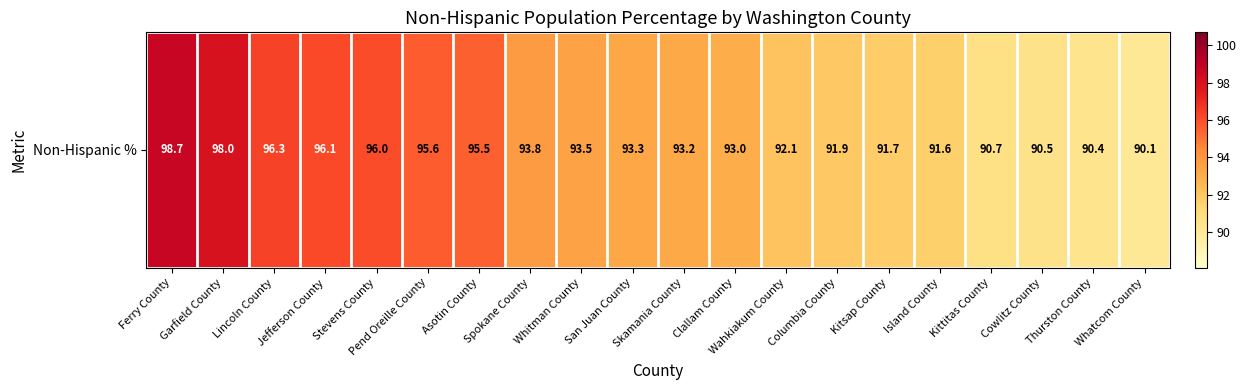

List the labels in order of value, largest first.

Ferry County, Garfield County, Lincoln County, Jefferson County, Stevens County, Pend Oreille County, Asotin County, Spokane County, Whitman County, San Juan County, Skamania County, Clallam County, Wahkiakum County, Columbia County, Kitsap County, Island County, Kittitas County, Cowlitz County, Thurston County, Whatcom County